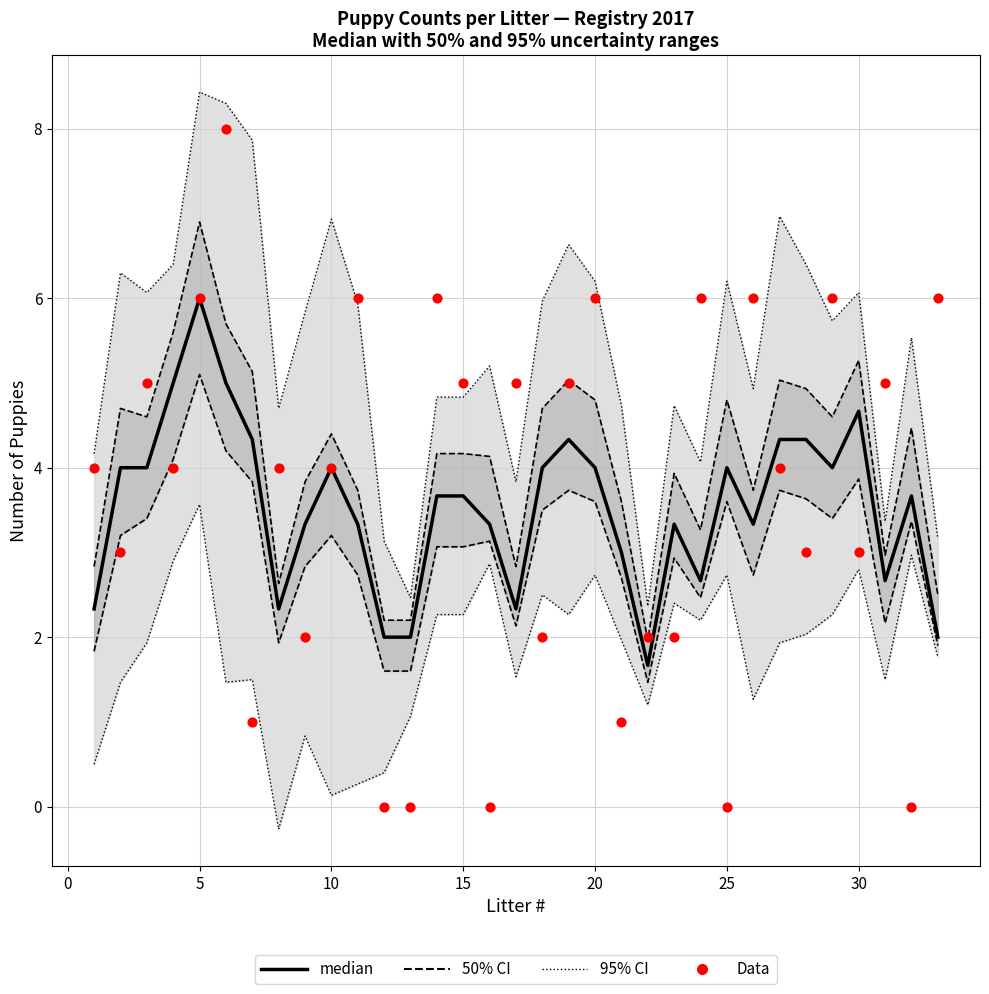

Which series has the widest spread of Y values?

Data